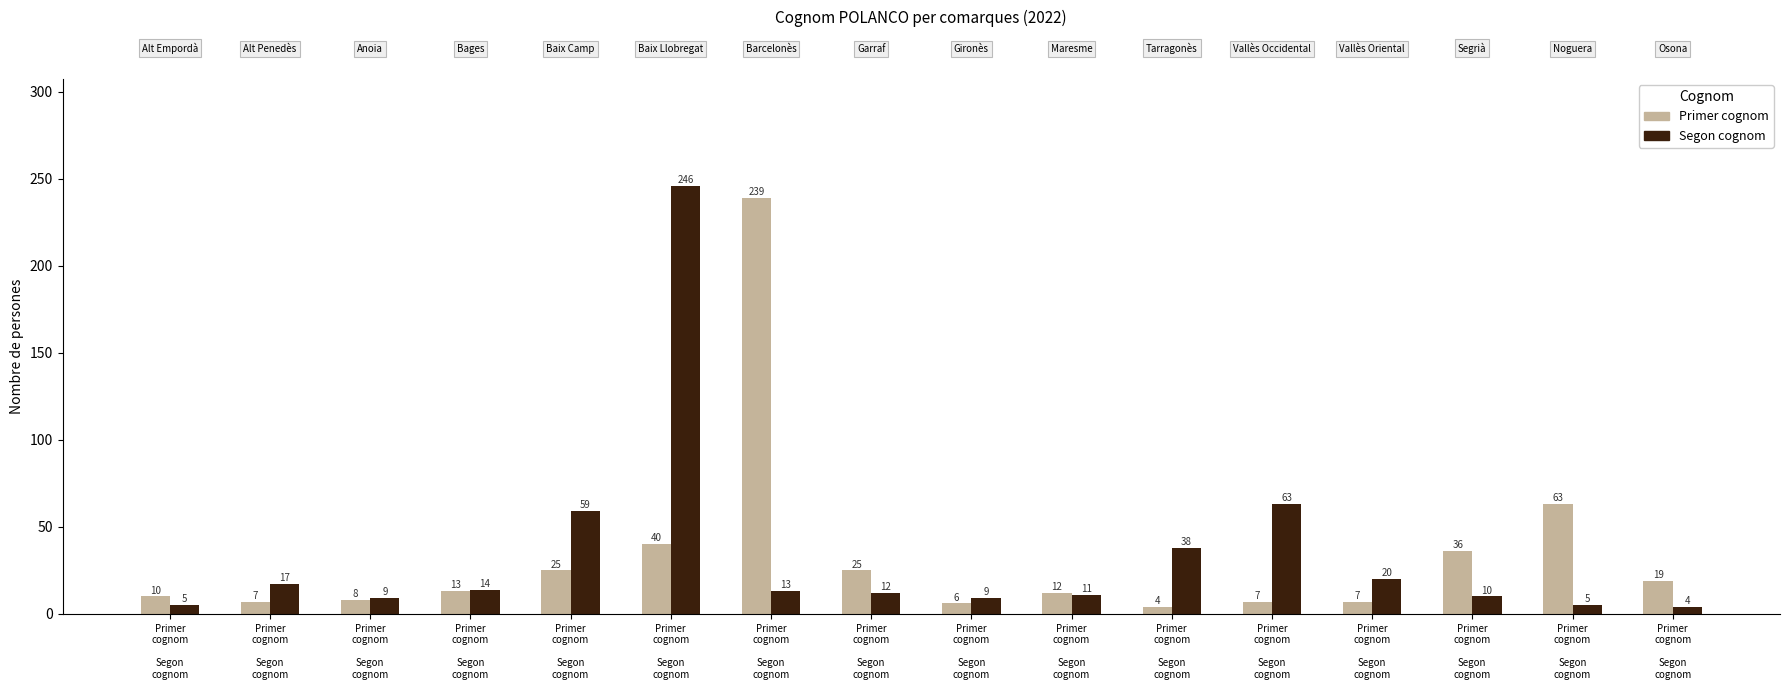

Which category has the lowest value across all series?

Tarragonès